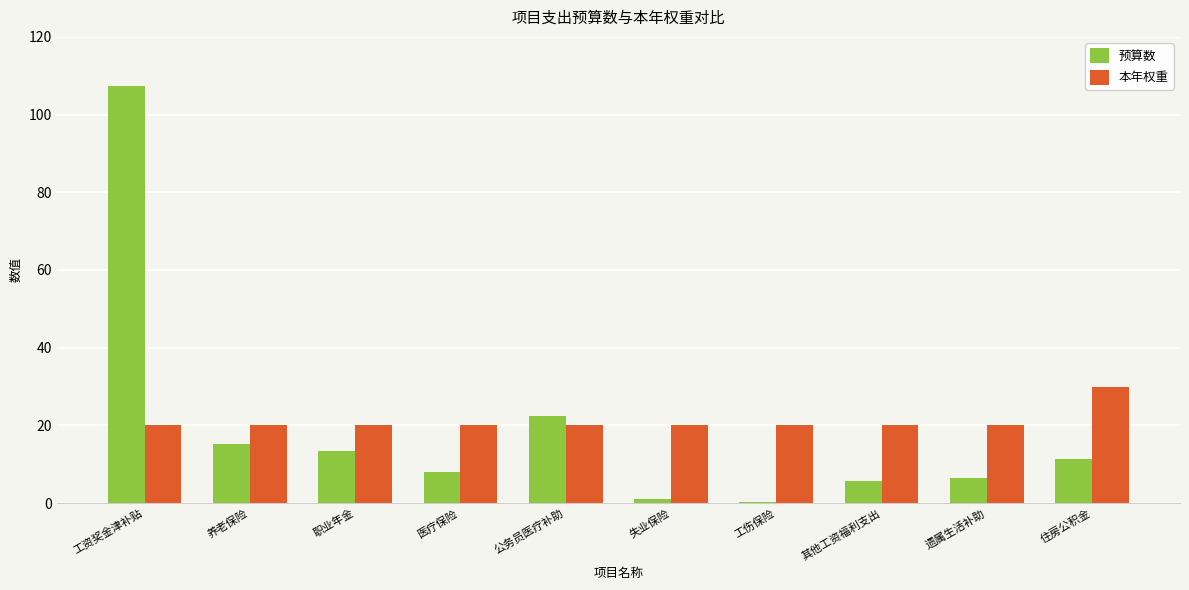

What is the total value across all series at 工资奖金津补贴?

127.5